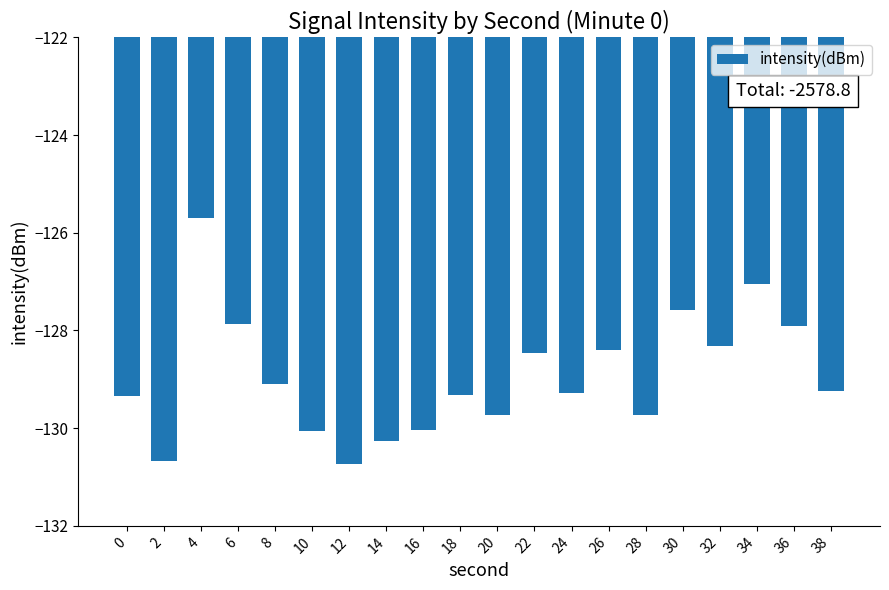

What is the value of the 12th bar from the left?

-128.5